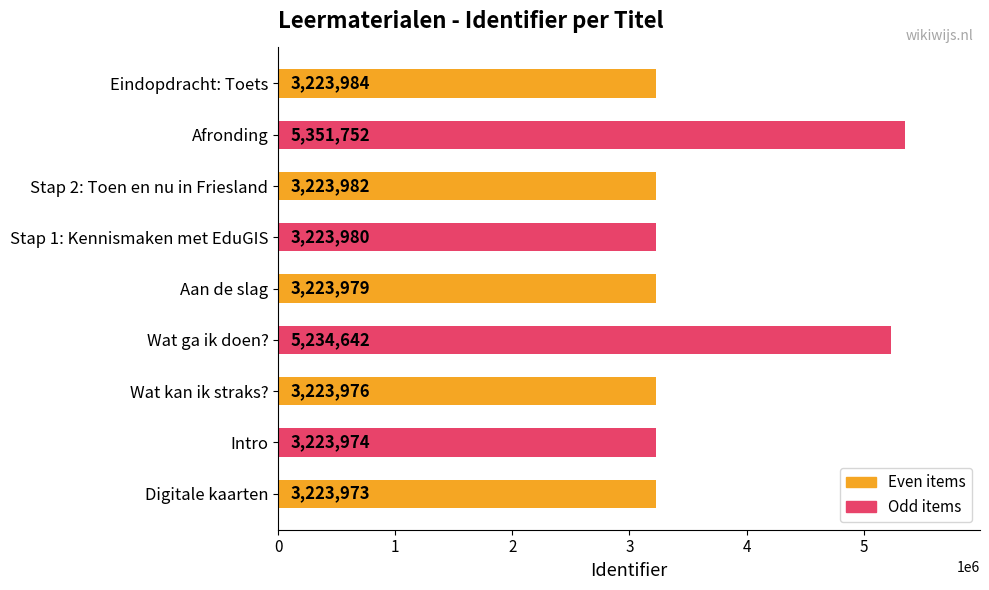

The chart shows a value of 5608562 at Eindopdracht: Toets. True or false?

False